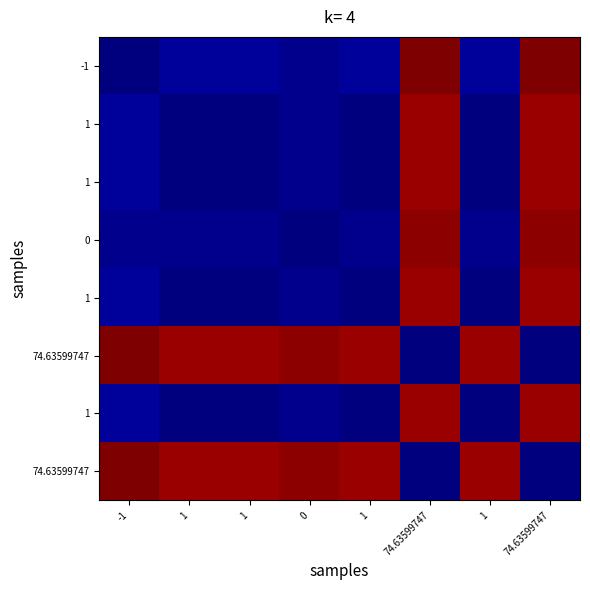

What is the spread (max minus min) of values at 0?

1.0